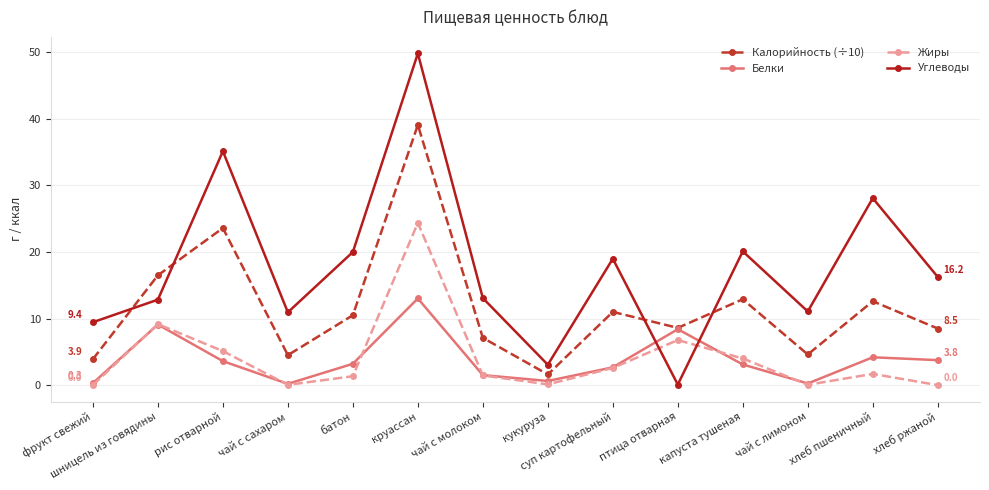

At which category does Белки reach its first local valley?

чай с сахаром